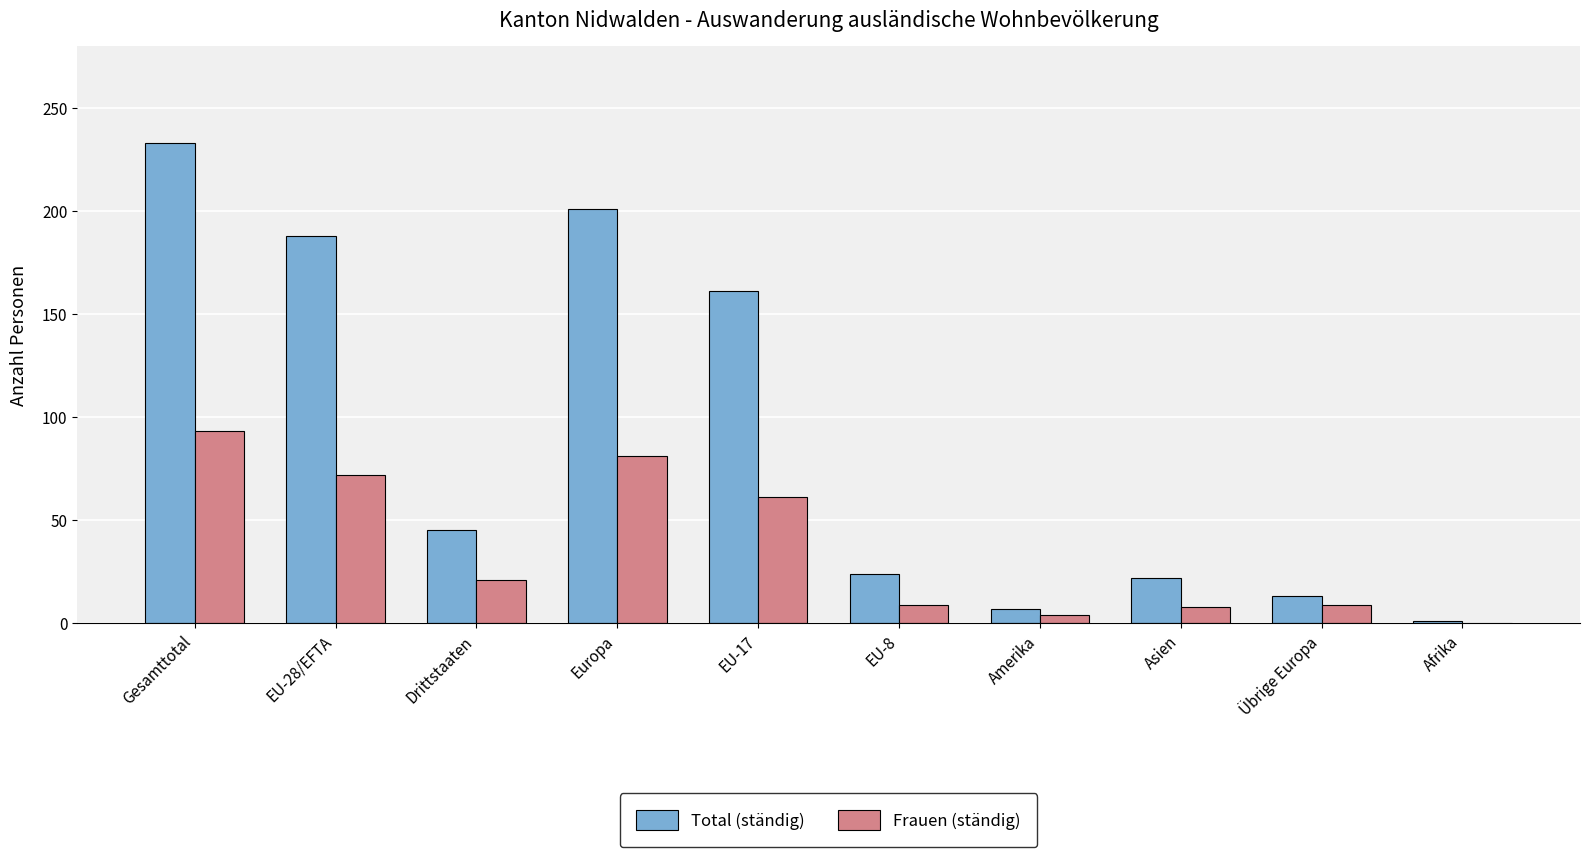

What is the sum of the Frauen (ständig) values at Asien and Afrika?

8